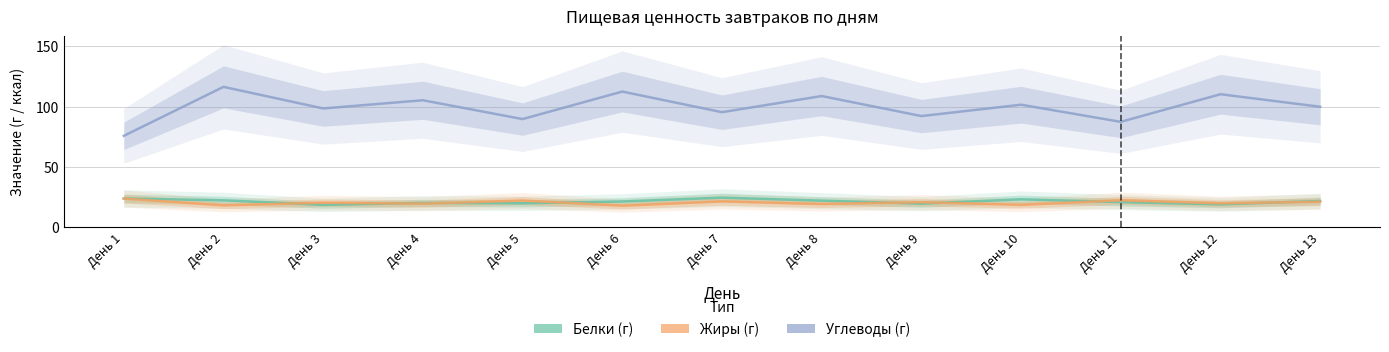

How many lines are shown in the chart?

3